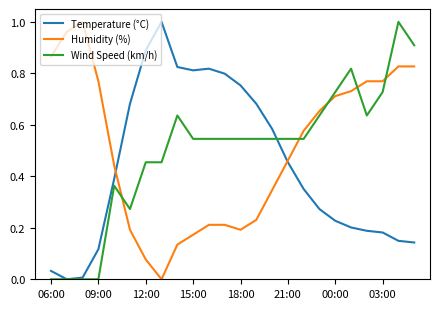

In Temperature (°C), how many points are lower than both neighbors (excluding endpoints)?

2